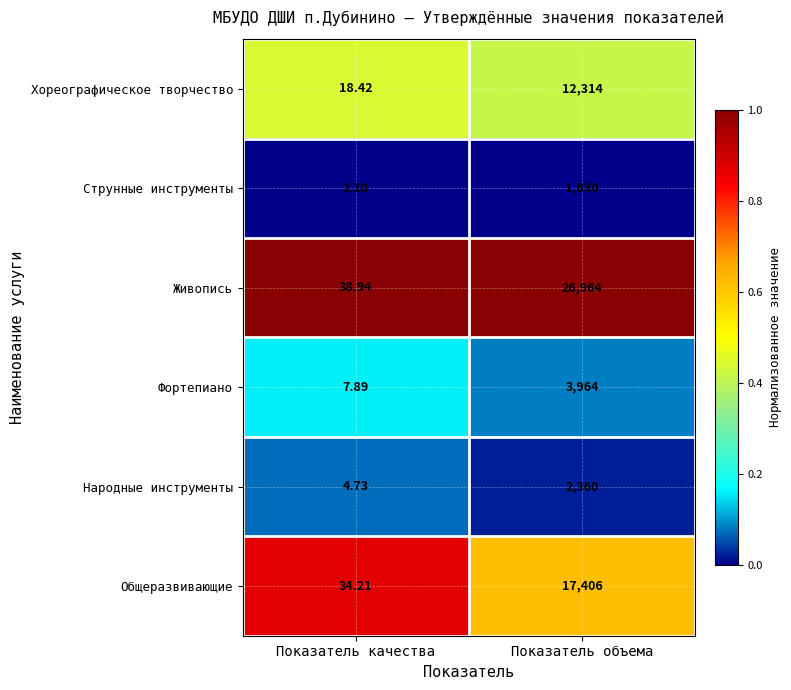

At which category is the sum across all series the highest?

Показатель объема